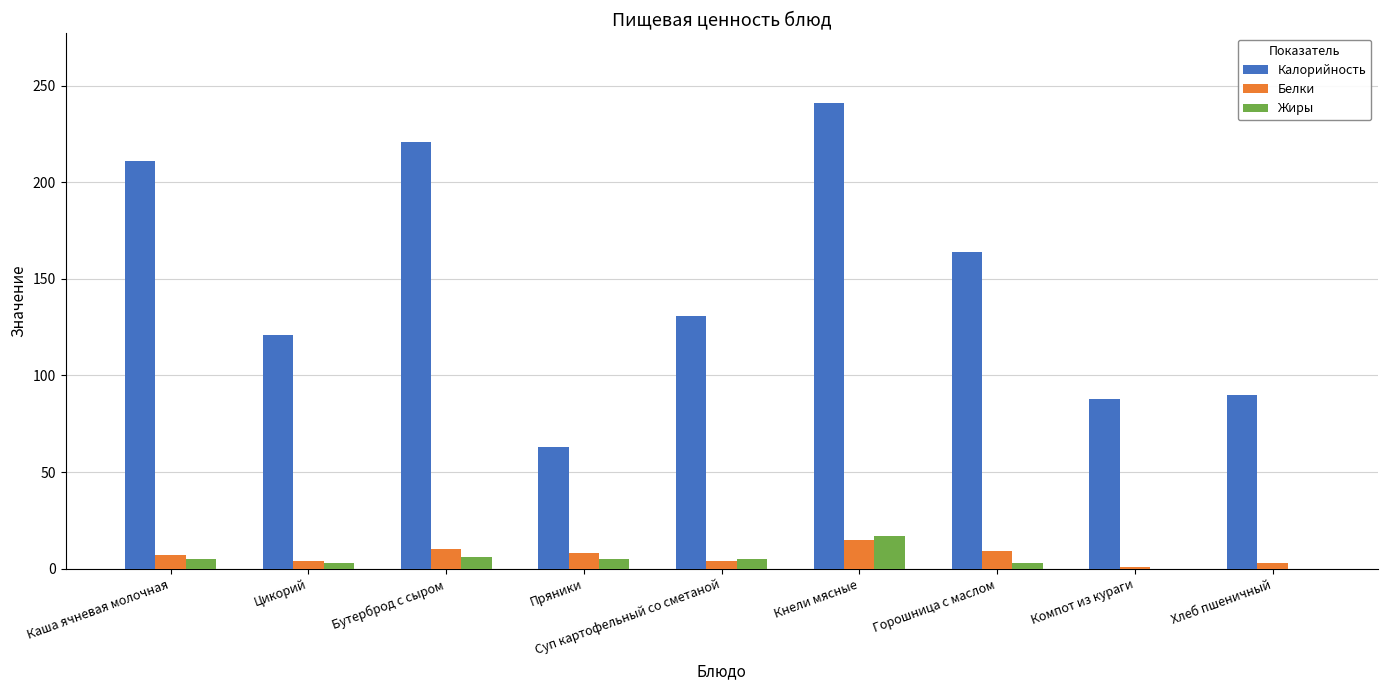

How many series are shown in this chart?

3